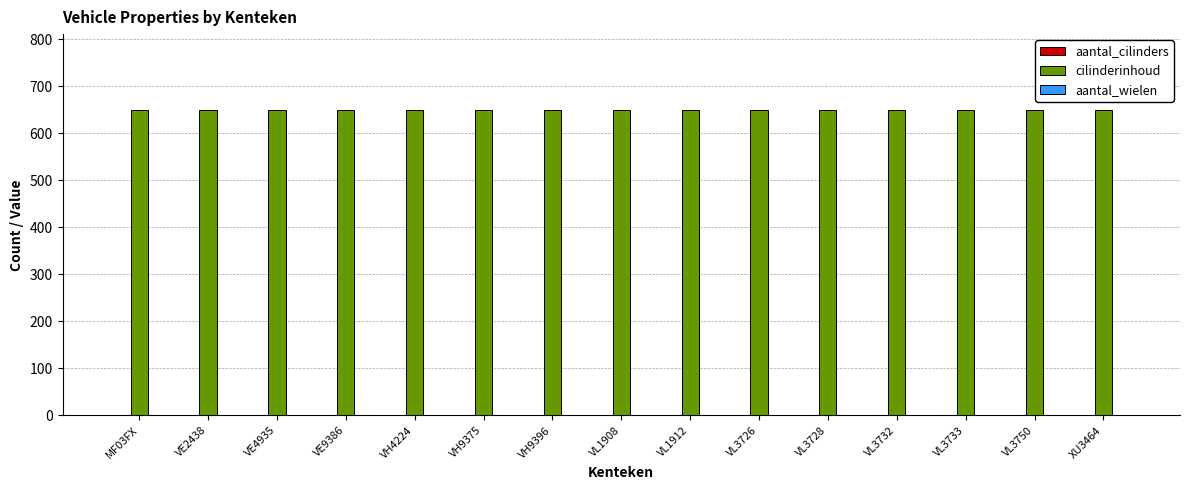

Which series has the largest total across all categories?

cilinderinhoud